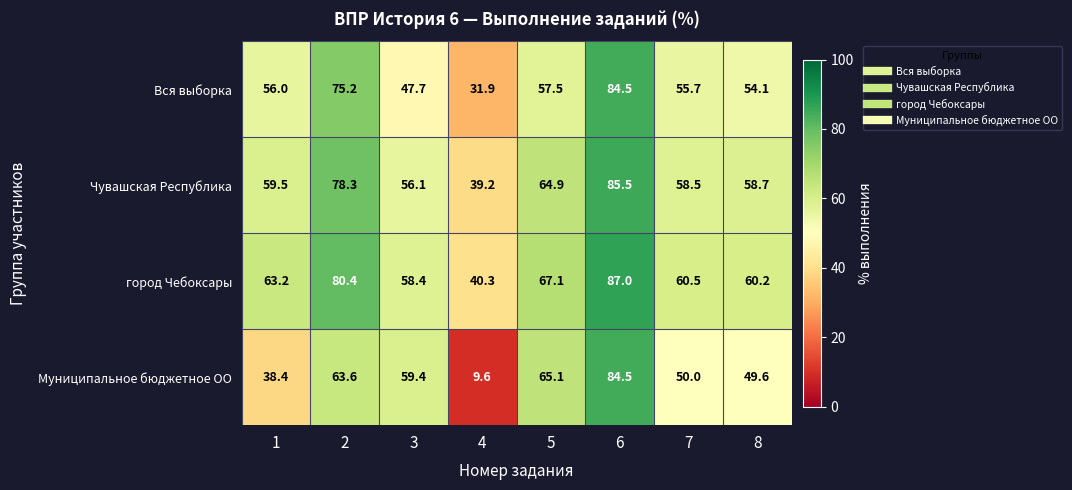

Which series has the largest total across all categories?

город Чебоксары